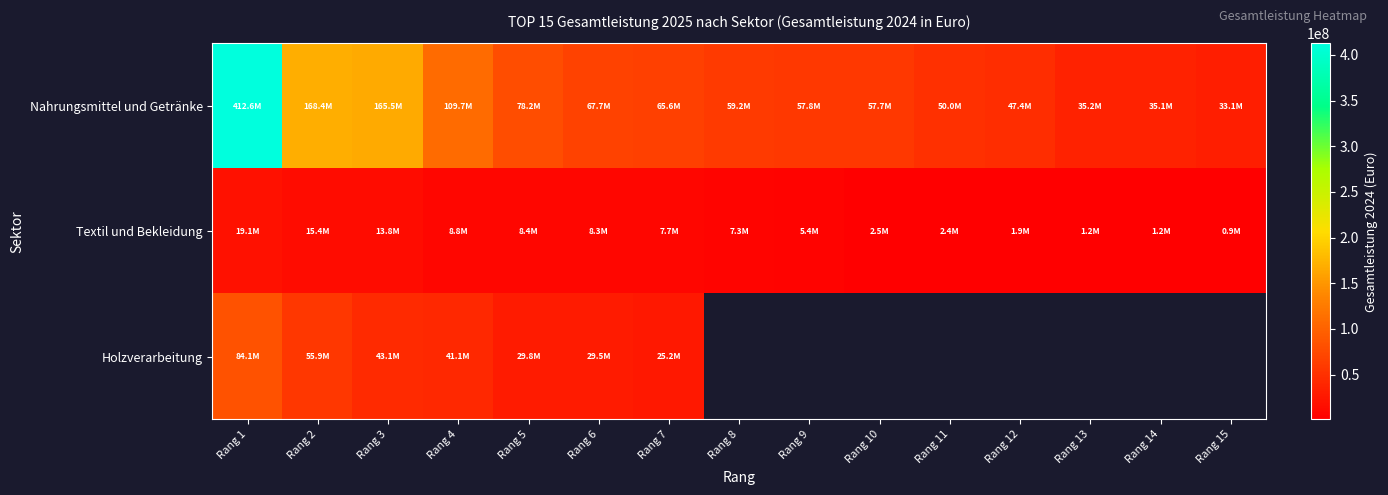

Count the number of categories in the chart.

15